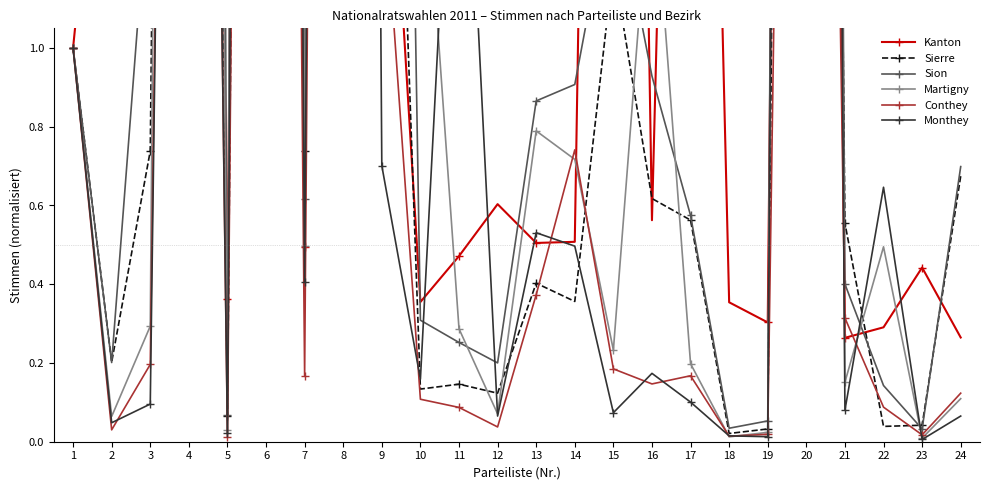

At how many categories does at least one series exceed 25?

1